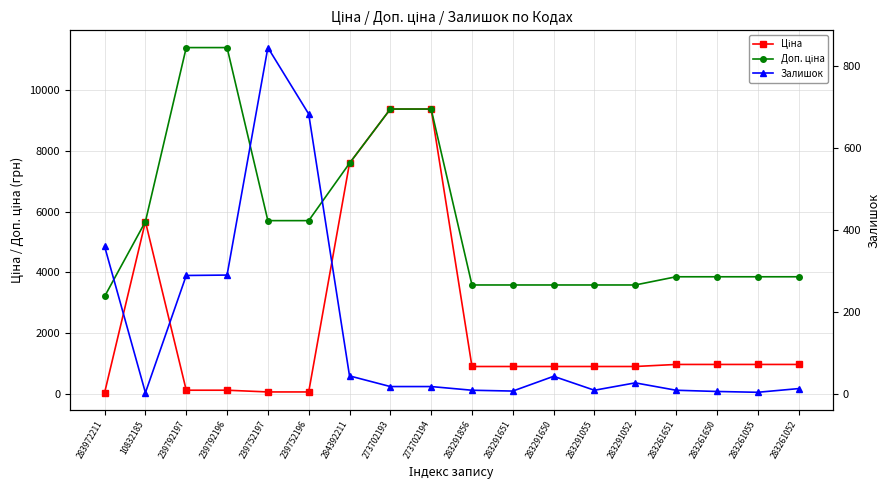

What is the value of the Залишок point at the 1st from the left?

360.0